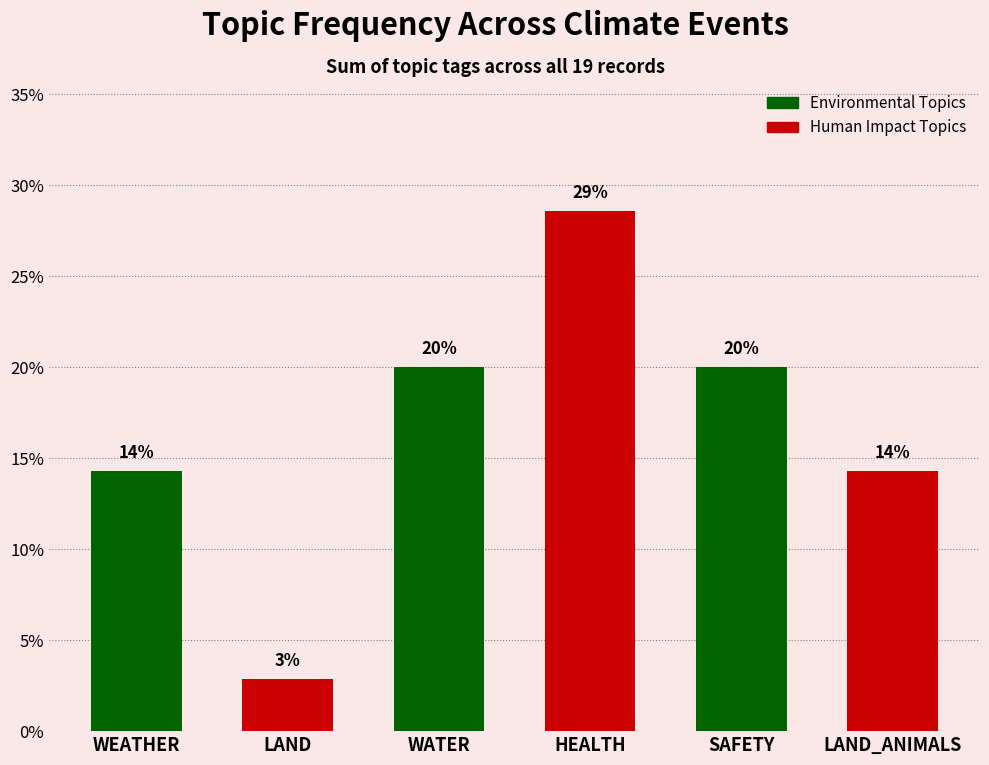

Where does the data first go above 20?

HEALTH